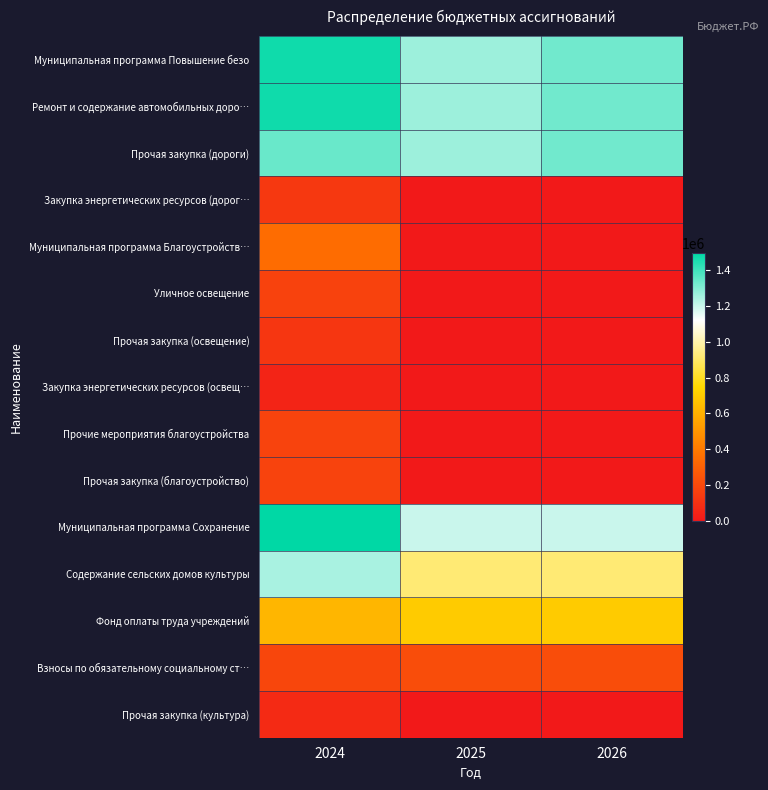

Reading left to right, transcribe all the data shown in this chart.

Муниципальная программа Повышение безо: 2024=1471983.0	2025=1264636.0	2026=1327494.0
Ремонт и содержание автомобильных доро…: 2024=1471983.0	2025=1264636.0	2026=1327494.0
Прочая закупка (дороги): 2024=1339983.0	2025=1264636.0	2026=1327494.0
Закупка энергетических ресурсов (дорог…: 2024=132000.0	2025=0.0	2026=0.0
Муниципальная программа Благоустройств…: 2024=350000.0	2025=0.0	2026=0.0
Уличное освещение: 2024=173000.0	2025=0.0	2026=0.0
Прочая закупка (освещение): 2024=125000.0	2025=0.0	2026=0.0
Закупка энергетических ресурсов (освещ…: 2024=48000.0	2025=0.0	2026=0.0
Прочие мероприятия благоустройства: 2024=177000.0	2025=0.0	2026=0.0
Прочая закупка (благоустройство): 2024=177000.0	2025=0.0	2026=0.0
Муниципальная программа Сохранение: 2024=1495659.8	2025=1200000.0	2026=1200000.0
Содержание сельских домов культуры: 2024=1245659.8	2025=920000.0	2026=920000.0
Фонд оплаты труда учреждений: 2024=620000.0	2025=700000.0	2026=700000.0
Взносы по обязательному социальному ст…: 2024=190000.0	2025=220000.0	2026=220000.0
Прочая закупка (культура): 2024=75000.0	2025=0.0	2026=0.0